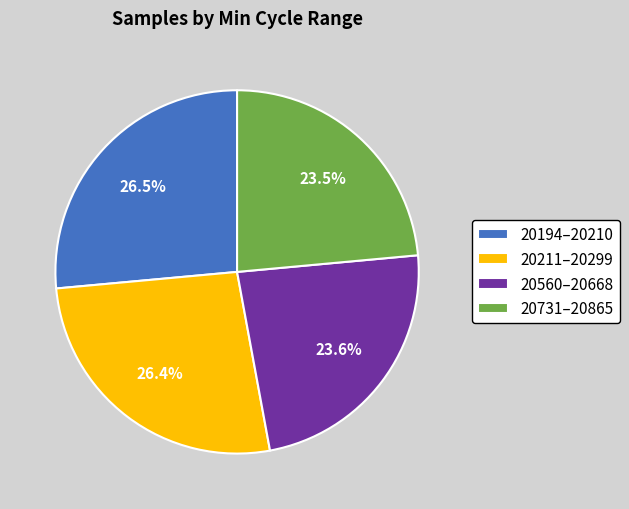

Which has a higher value, 20560–20668 or 20211–20299?

20211–20299